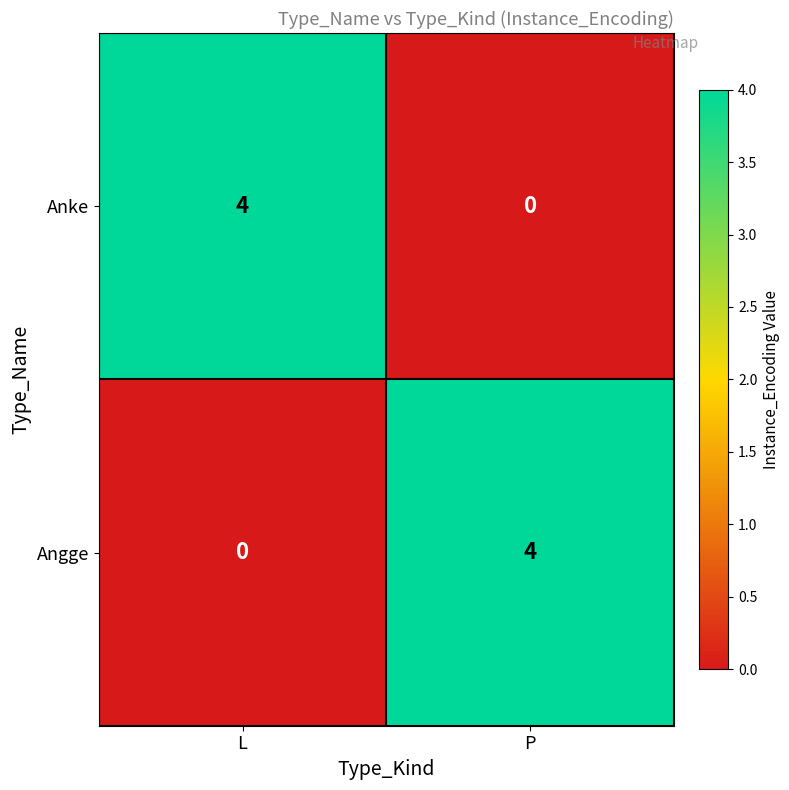

Reading left to right, extract all data points from this chart.

Anke: L=4	P=0
Angge: L=0	P=4